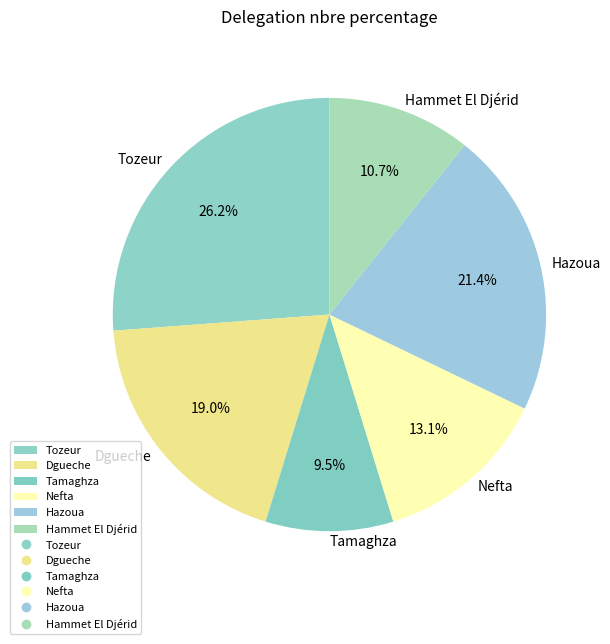

Does Nefta account for over 50% of the chart?

No